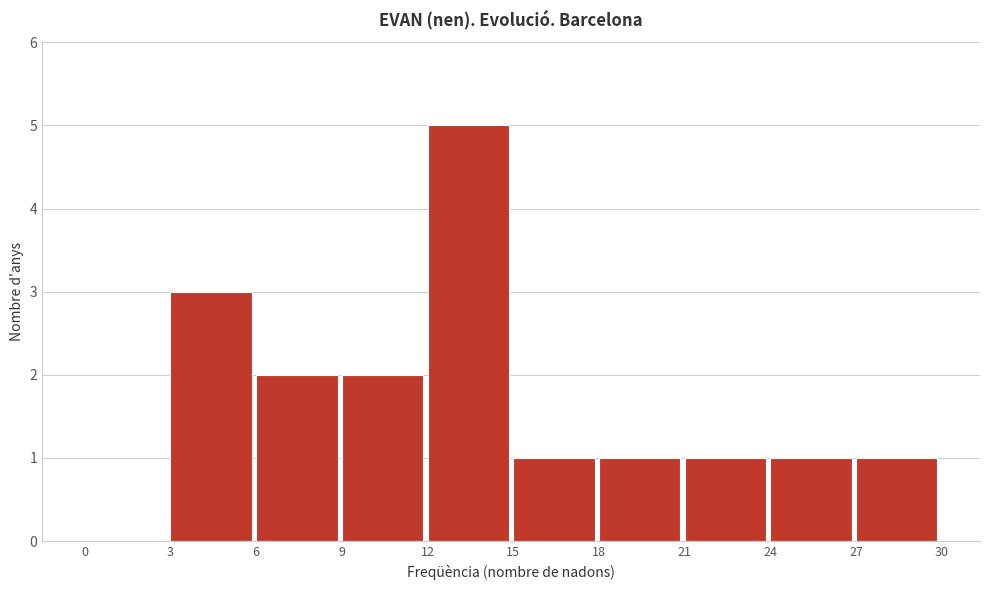

How tall is the bar that spans 12 to 15 on the x-axis? The values are not printed on the chart, so give them approximately, as read against the axis.

5